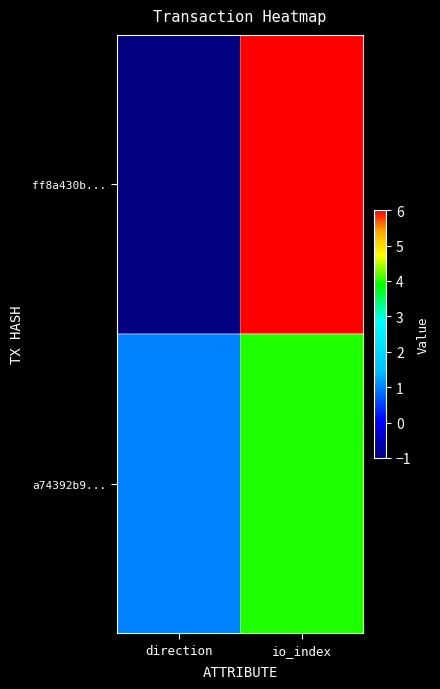

Reading left to right, extract all data points from this chart.

ff8a430b...: direction=-1	io_index=6
a74392b9...: direction=1	io_index=4